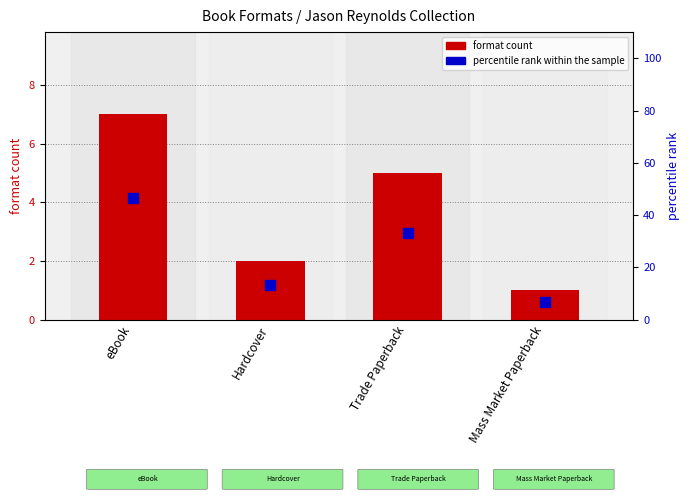

At how many categories does at least one series exceed 25?

2